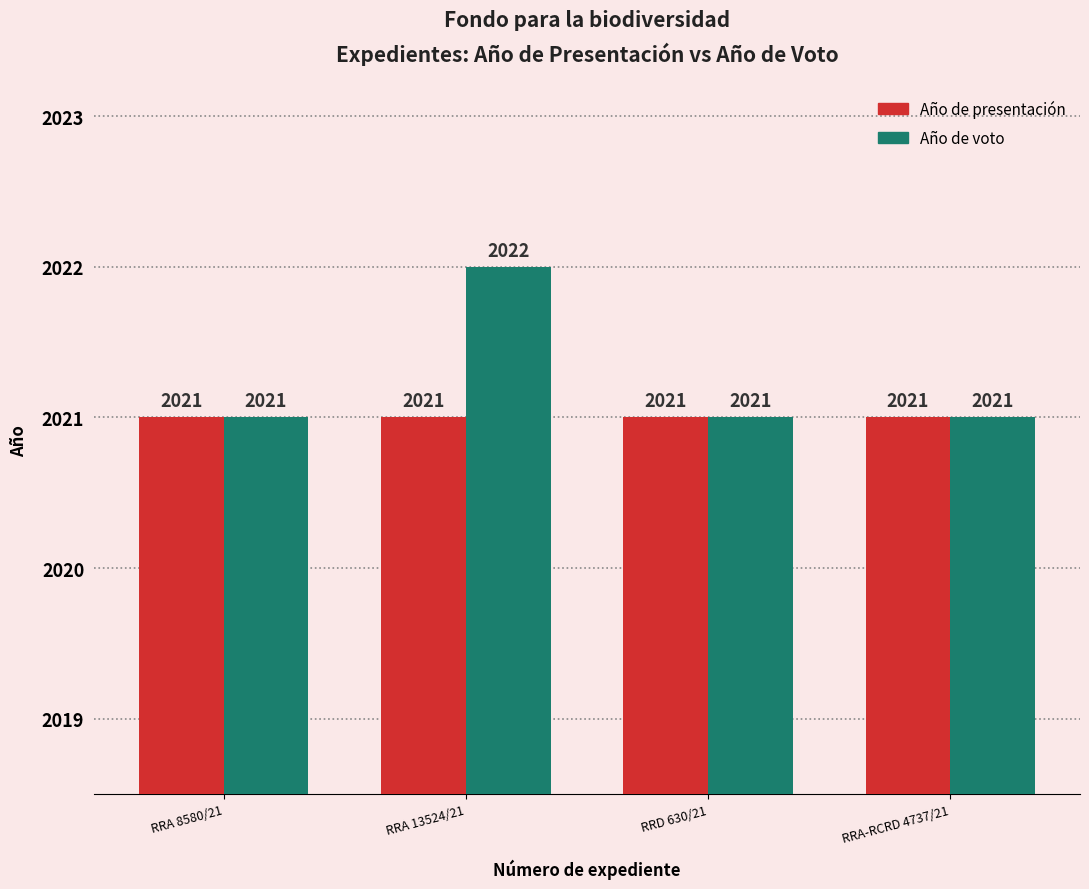

Rank the series at RRA 13524/21 from lowest to highest value.

Año de presentación, Año de voto